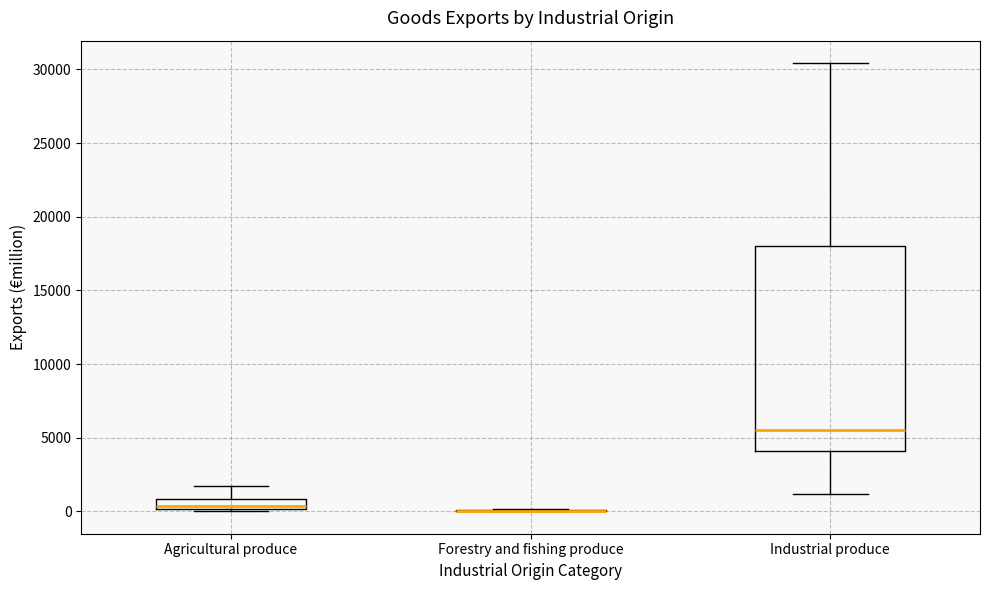

Comparing the boxes themselves (not the whiskers), which one is the tallest?

Industrial produce